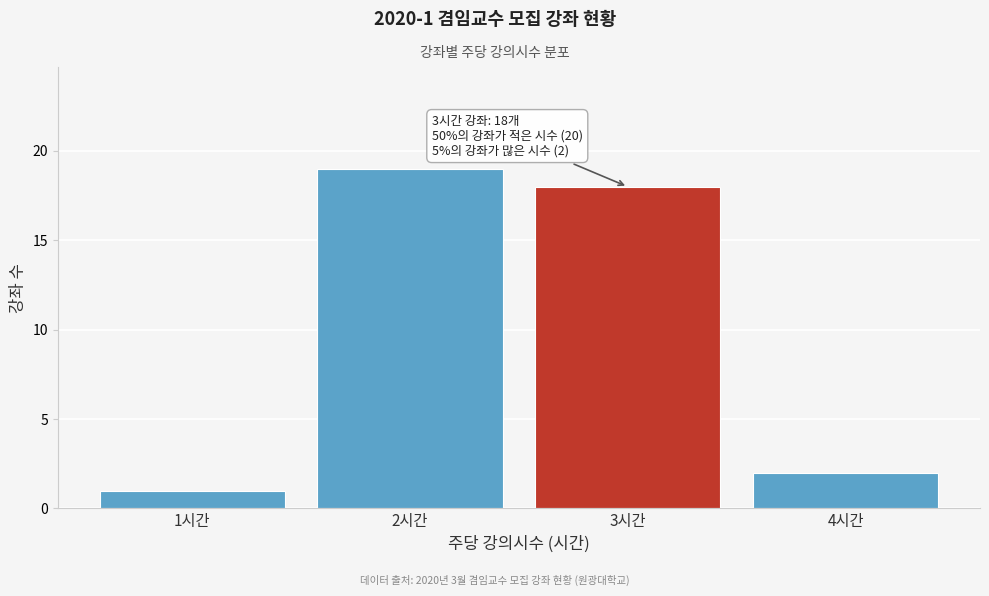

Reading right to left, what are all the values shown in this chart?

4시간=2	3시간=18	2시간=19	1시간=1